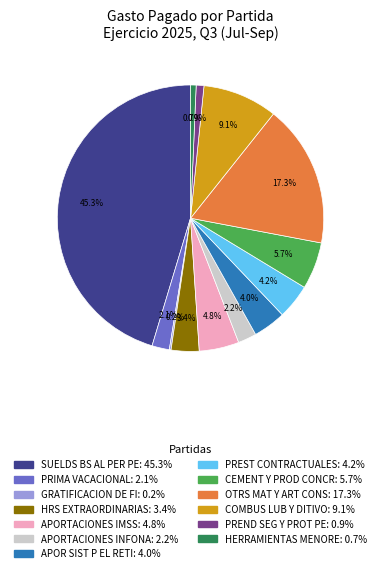

Which category has the biggest portion of the pie?

SUELDS BS AL PER PE